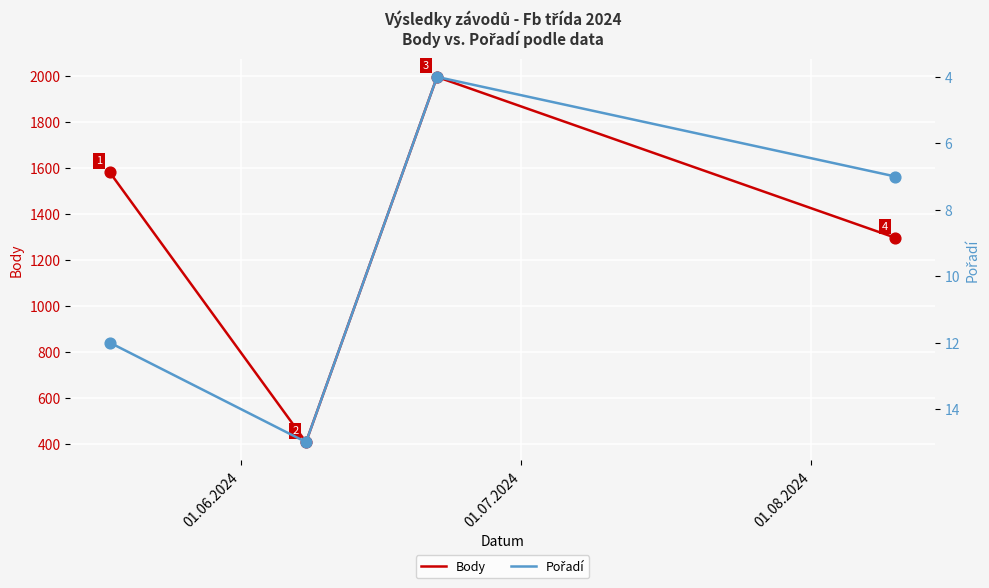

What are all the series names shown in the legend?

Body, Pořadí